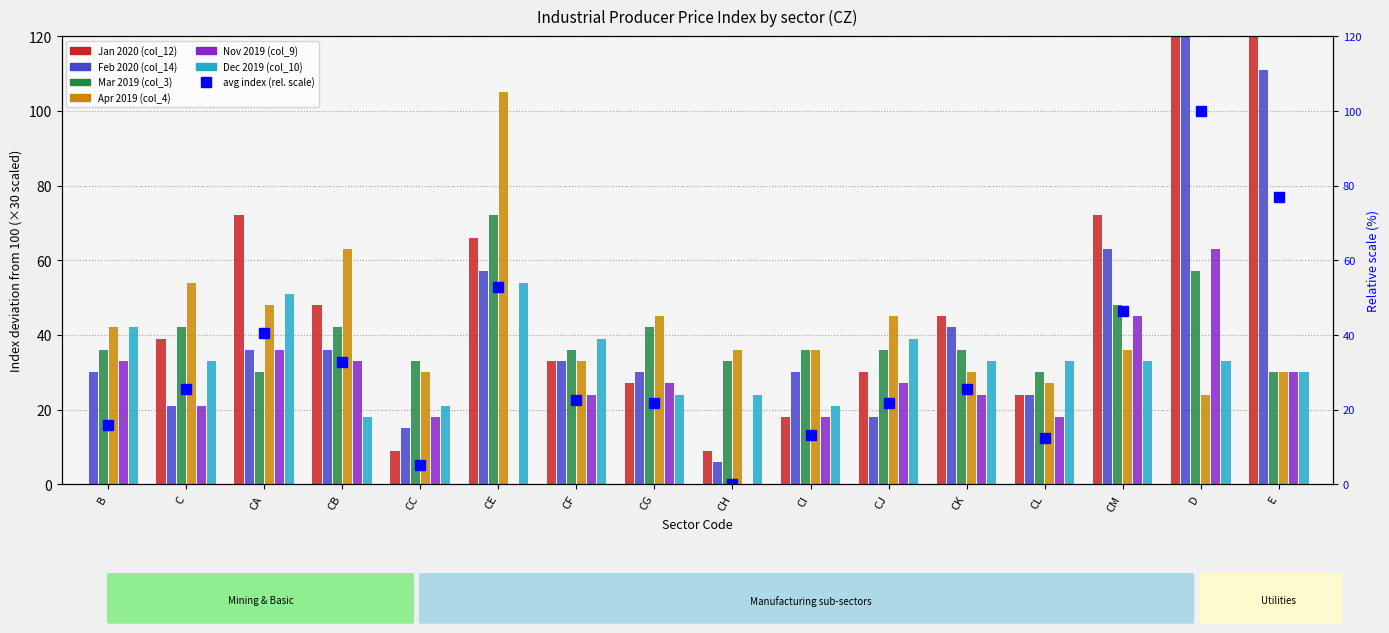

The Mar 2019 (col_3) series shows 10.5 at CK. True or false?

False